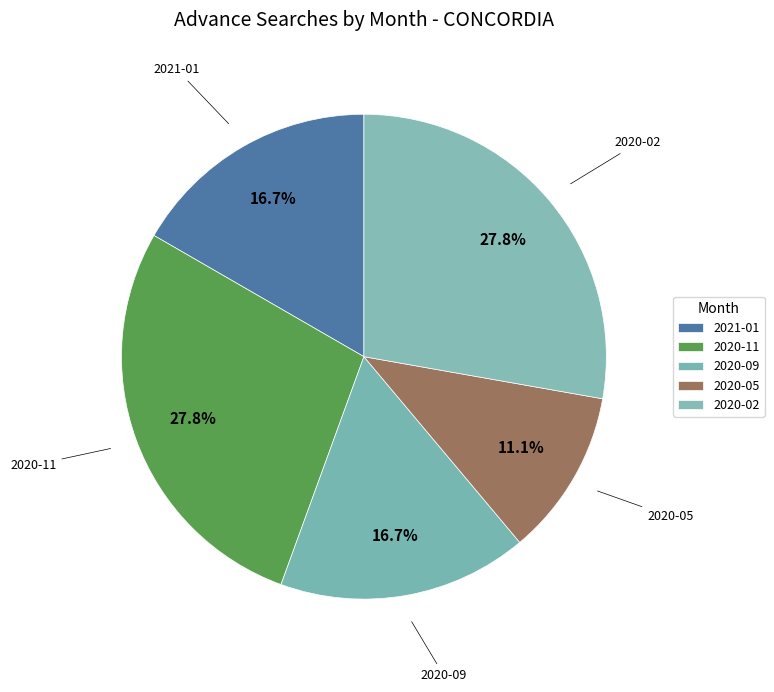

How many slices are in this pie chart?

5